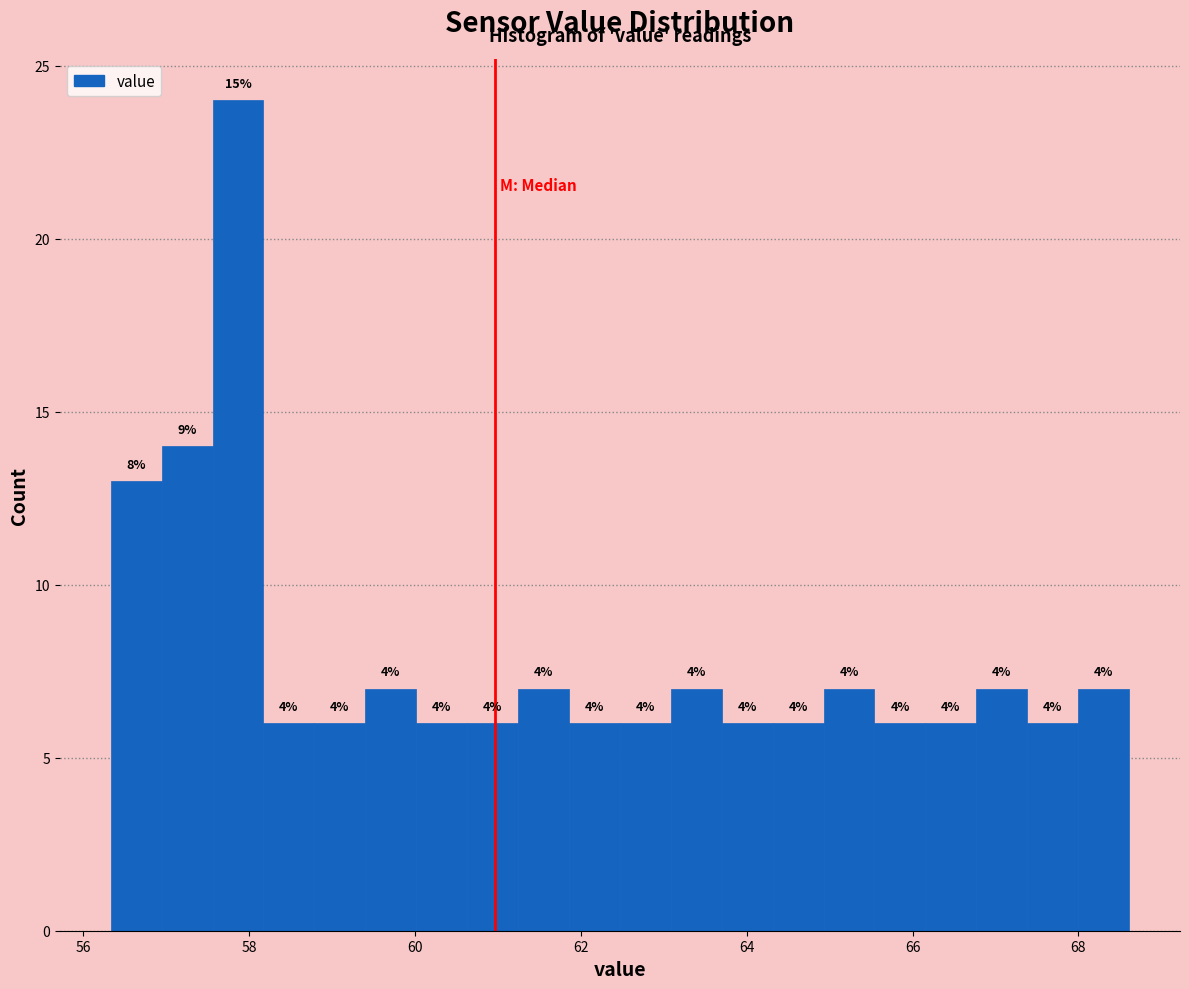

Read against the x-axis, roughly where is the centre of the tallest bar?

57.8